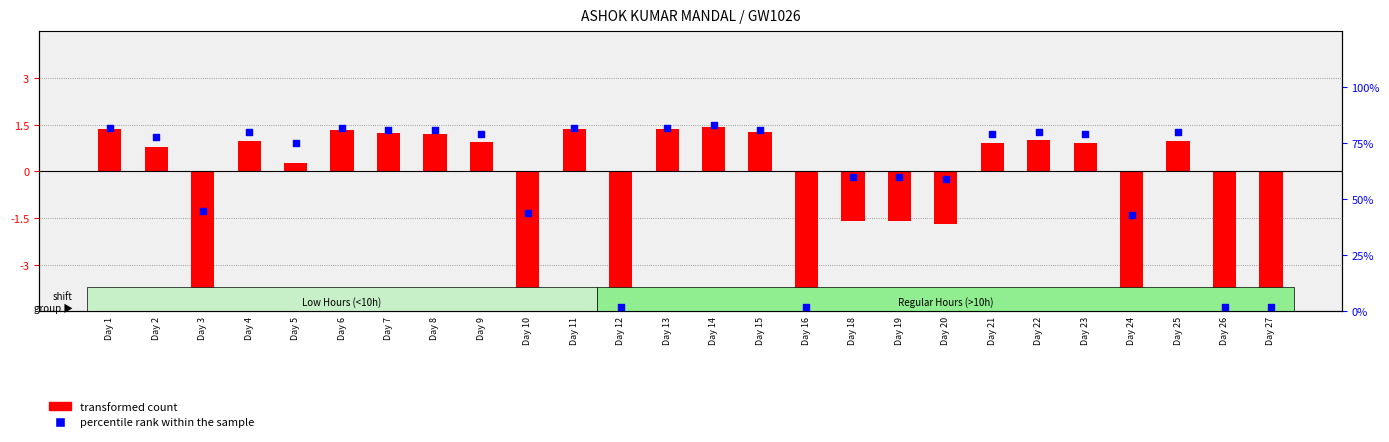

At how many categories does at least one series exceed 9?

22